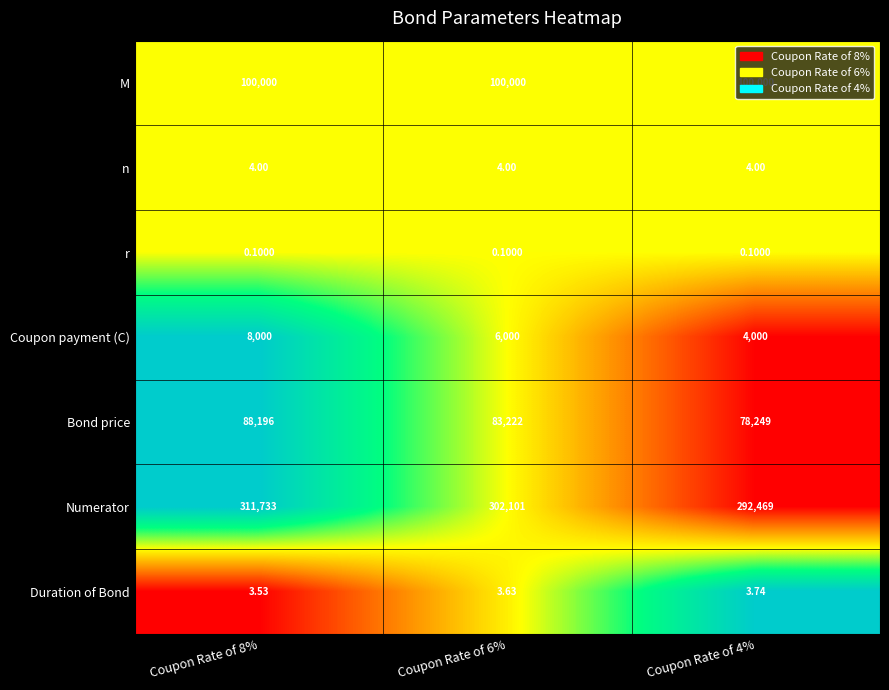

Which series has the largest total across all categories?

Numerator